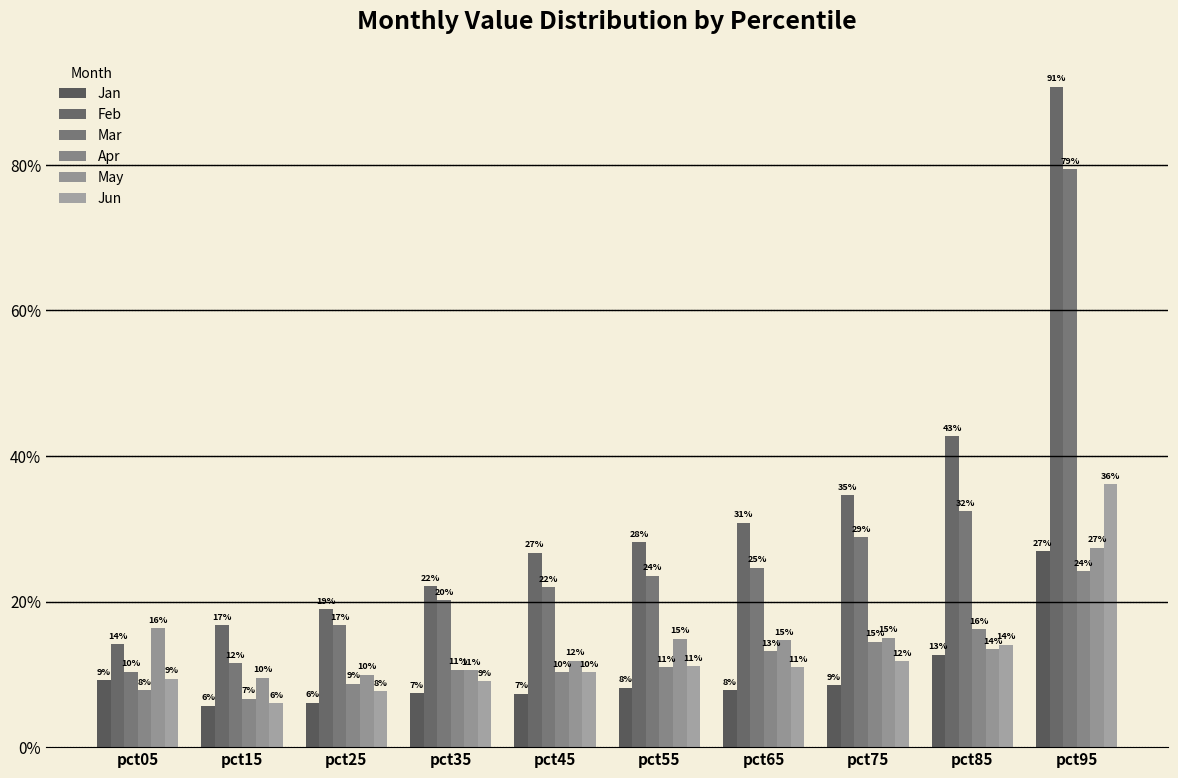

Reading left to right, list all the values displayed in this chart.

Jan: pct05=0.1	pct15=0.1	pct25=0.1	pct35=0.1	pct45=0.1	pct55=0.1	pct65=0.1	pct75=0.1	pct85=0.1	pct95=0.3
Feb: pct05=0.1	pct15=0.2	pct25=0.2	pct35=0.2	pct45=0.3	pct55=0.3	pct65=0.3	pct75=0.3	pct85=0.4	pct95=0.9
Mar: pct05=0.1	pct15=0.1	pct25=0.2	pct35=0.2	pct45=0.2	pct55=0.2	pct65=0.2	pct75=0.3	pct85=0.3	pct95=0.8
Apr: pct05=0.1	pct15=0.1	pct25=0.1	pct35=0.1	pct45=0.1	pct55=0.1	pct65=0.1	pct75=0.1	pct85=0.2	pct95=0.2
May: pct05=0.2	pct15=0.1	pct25=0.1	pct35=0.1	pct45=0.1	pct55=0.1	pct65=0.1	pct75=0.2	pct85=0.1	pct95=0.3
Jun: pct05=0.1	pct15=0.1	pct25=0.1	pct35=0.1	pct45=0.1	pct55=0.1	pct65=0.1	pct75=0.1	pct85=0.1	pct95=0.4